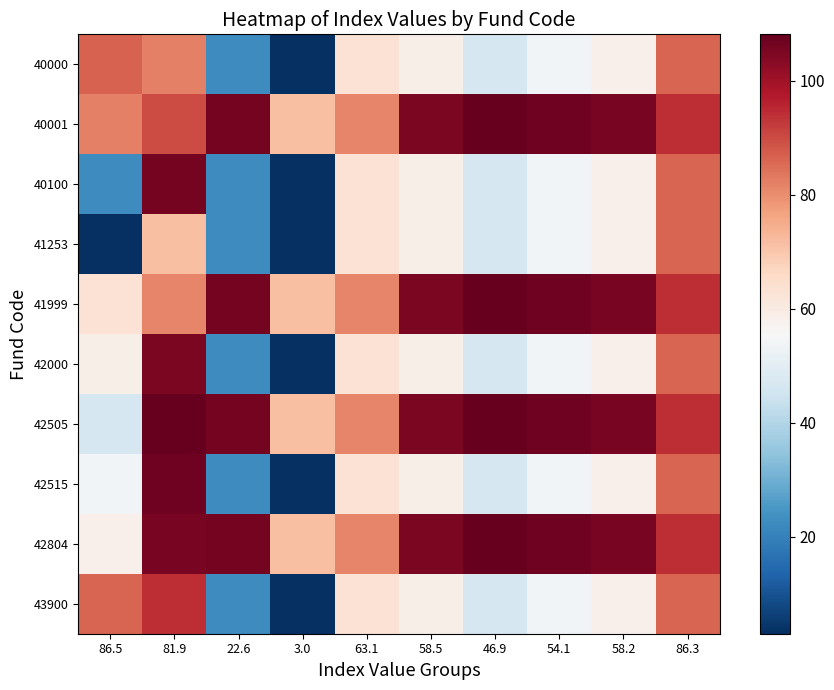

List the series in order of their peak value, lowest first.

41253, 40000, 43900, 42000, 40100, 42515, 40001, 41999, 42505, 42804